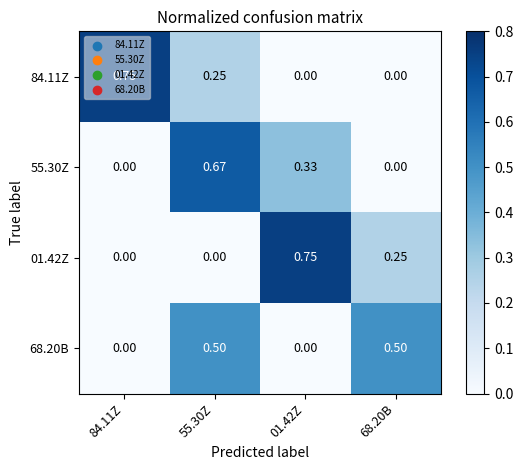

How many data points in 01.42Z are above 0?

2